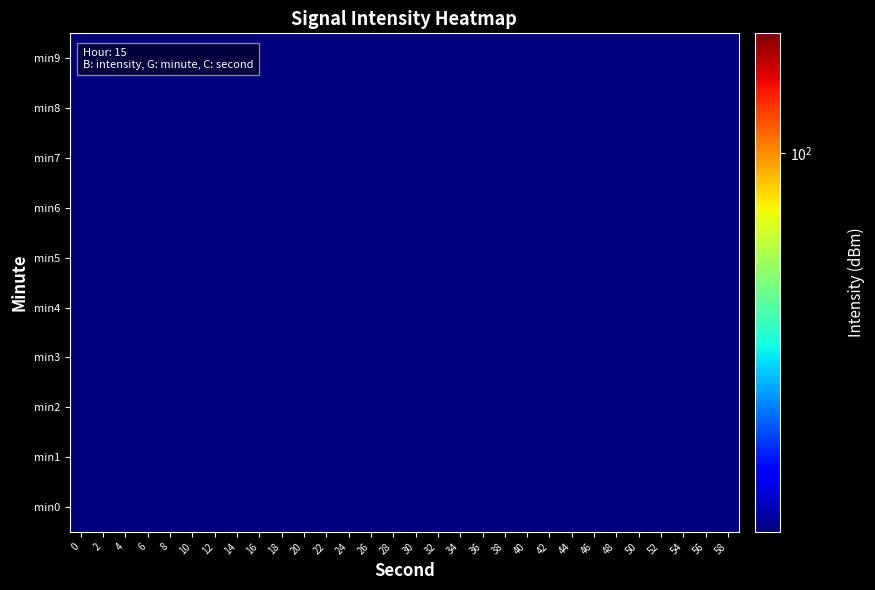

List the series in order of their peak value, highest first.

min0, min1, min4, min9, min8, min3, min5, min6, min2, min7